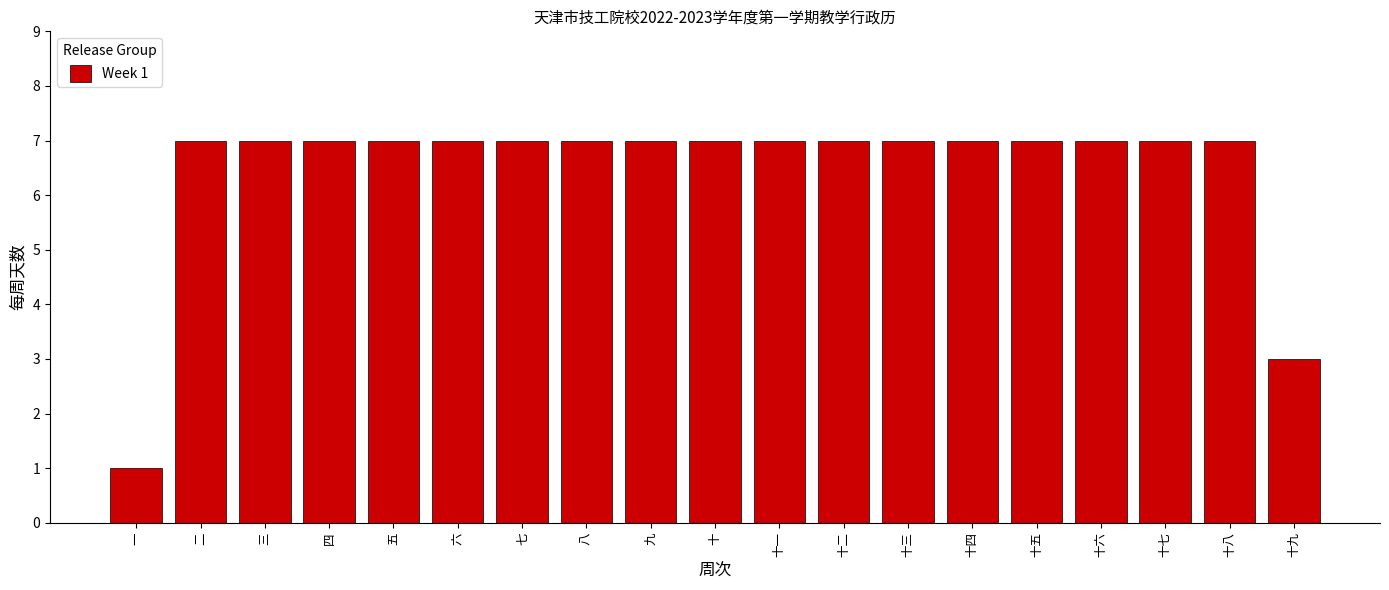

Reading left to right, extract all data points from this chart.

一=1	二=7	三=7	四=7	五=7	六=7	七=7	八=7	九=7	十=7	十一=7	十二=7	十三=7	十四=7	十五=7	十六=7	十七=7	十八=7	十九=3